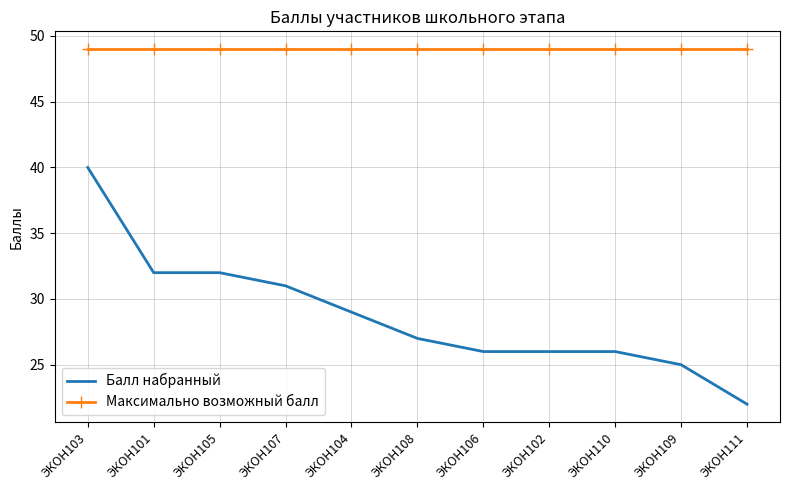

Rank the series by their average value, from lowest to highest.

Балл набранный, Максимально возможный балл